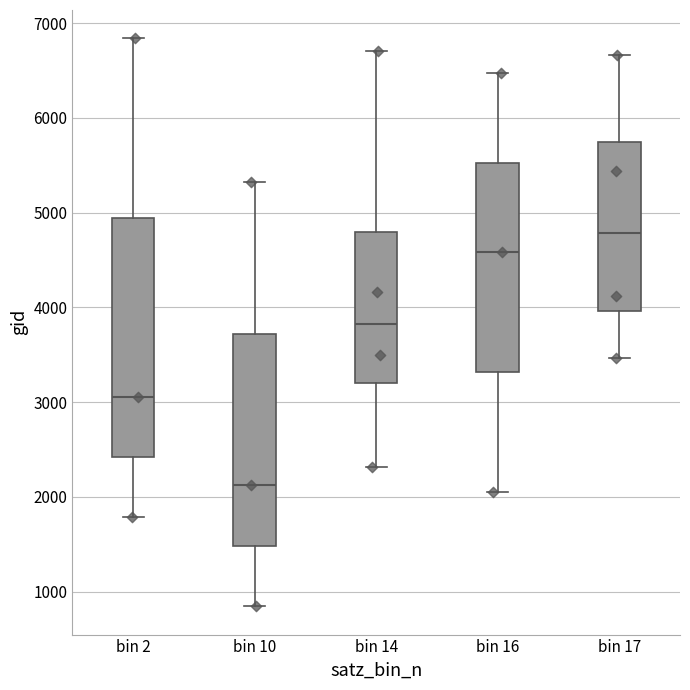

Where does the upper whisker of the box for bin 2 end on the y-axis? The values are not printed on the chart, so give them approximately, as read against the axis.

6800